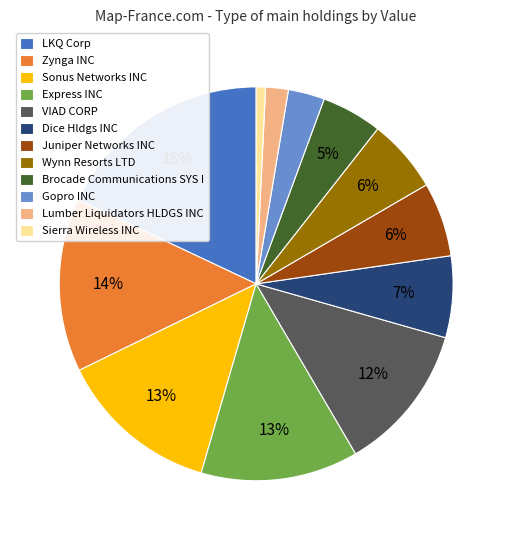

Is it true that Express INC is 21% of the pie?

False